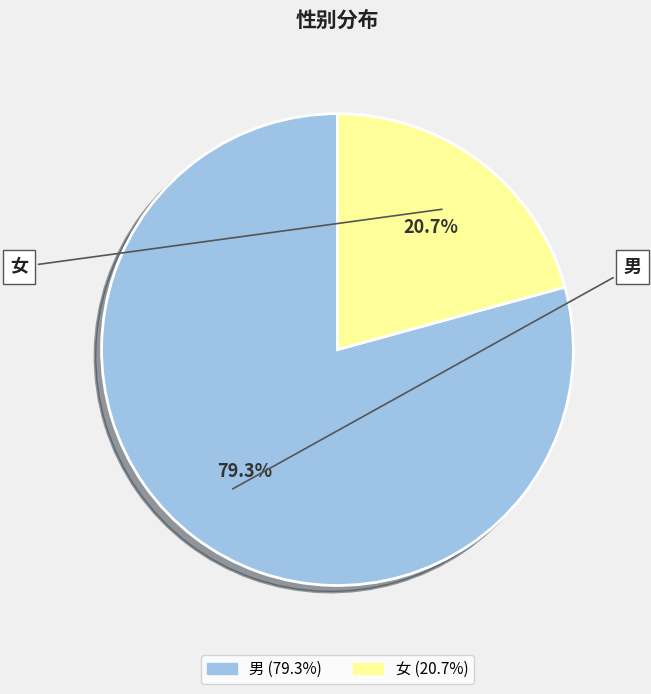

To the nearest percent, what portion does 女 represent?

21%